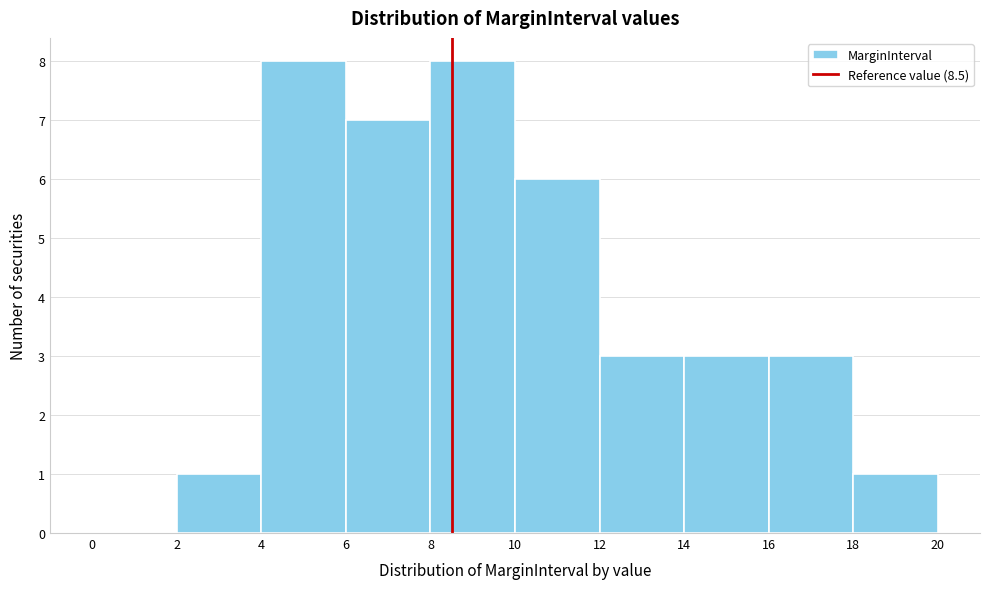

Reading left to right, transcribe this chart: for each bar, give the range it covers on the x-axis and its height. The values are not printed on the chart, so give them approximately, as read against the axis.

0 to 2: 0
2 to 4: 1
4 to 6: 8
6 to 8: 7
8 to 10: 8
10 to 12: 6
12 to 14: 3
14 to 16: 3
16 to 18: 3
18 to 20: 1